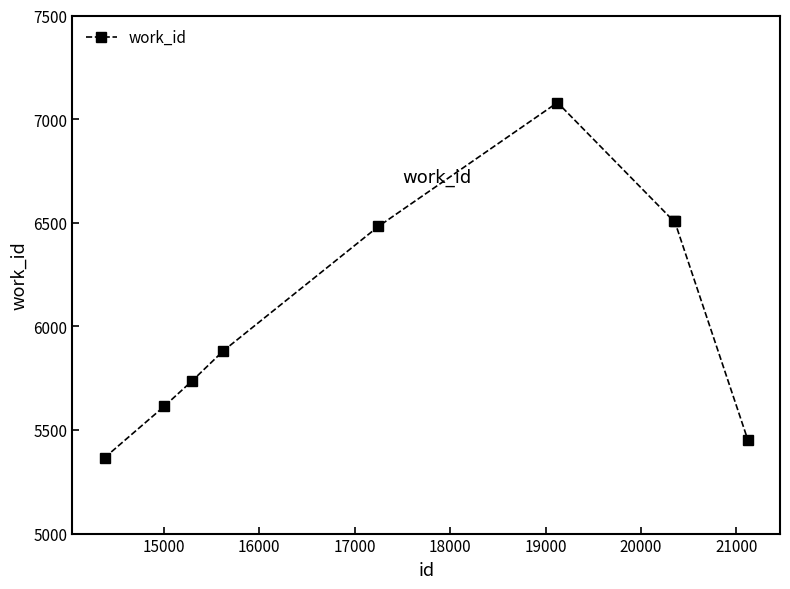

True or false: the data has more than 0 interior local peaks.

True